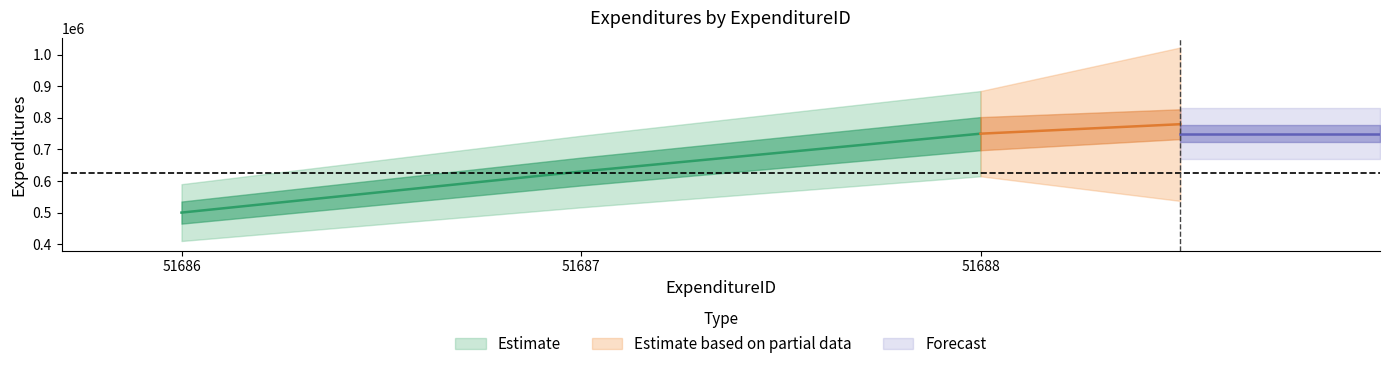

Reading left to right, what are all the values shown in this chart?

51686=500000	51687=630000	51688=750000